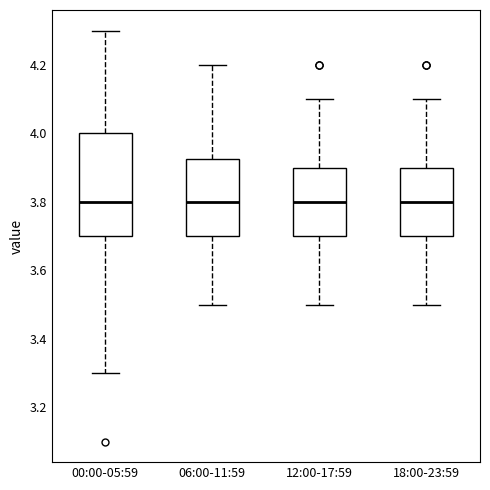

Comparing the boxes themselves (not the whiskers), which one is the tallest?

00:00-05:59